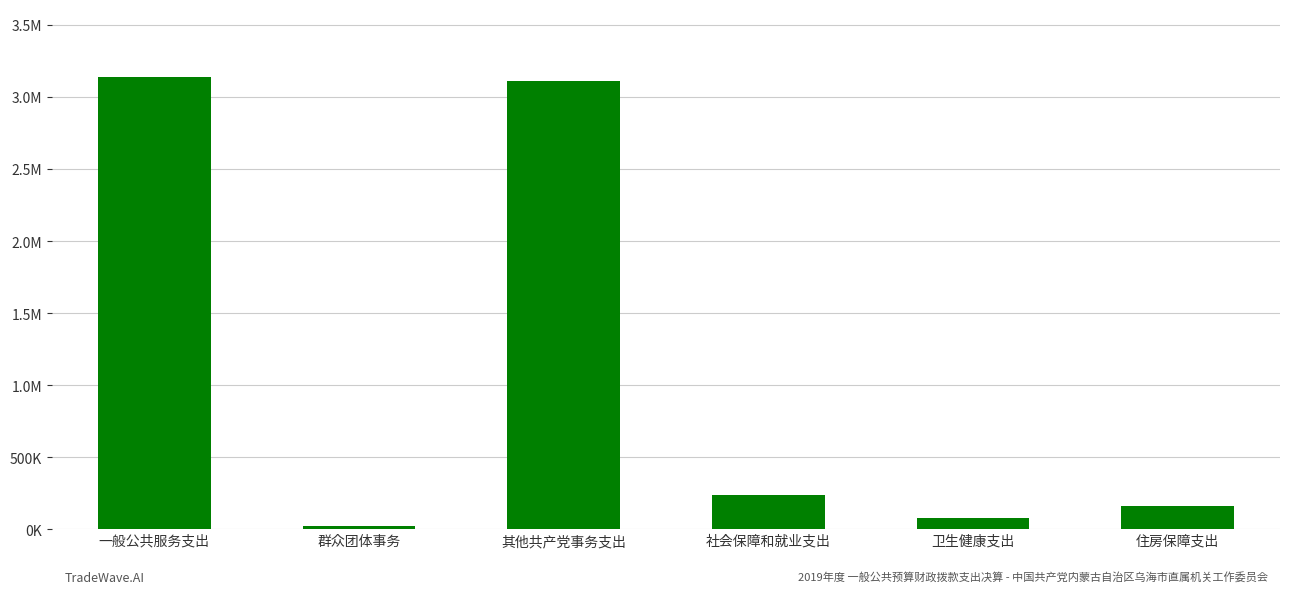

What is the label of the 5th bar from the right?

群众团体事务